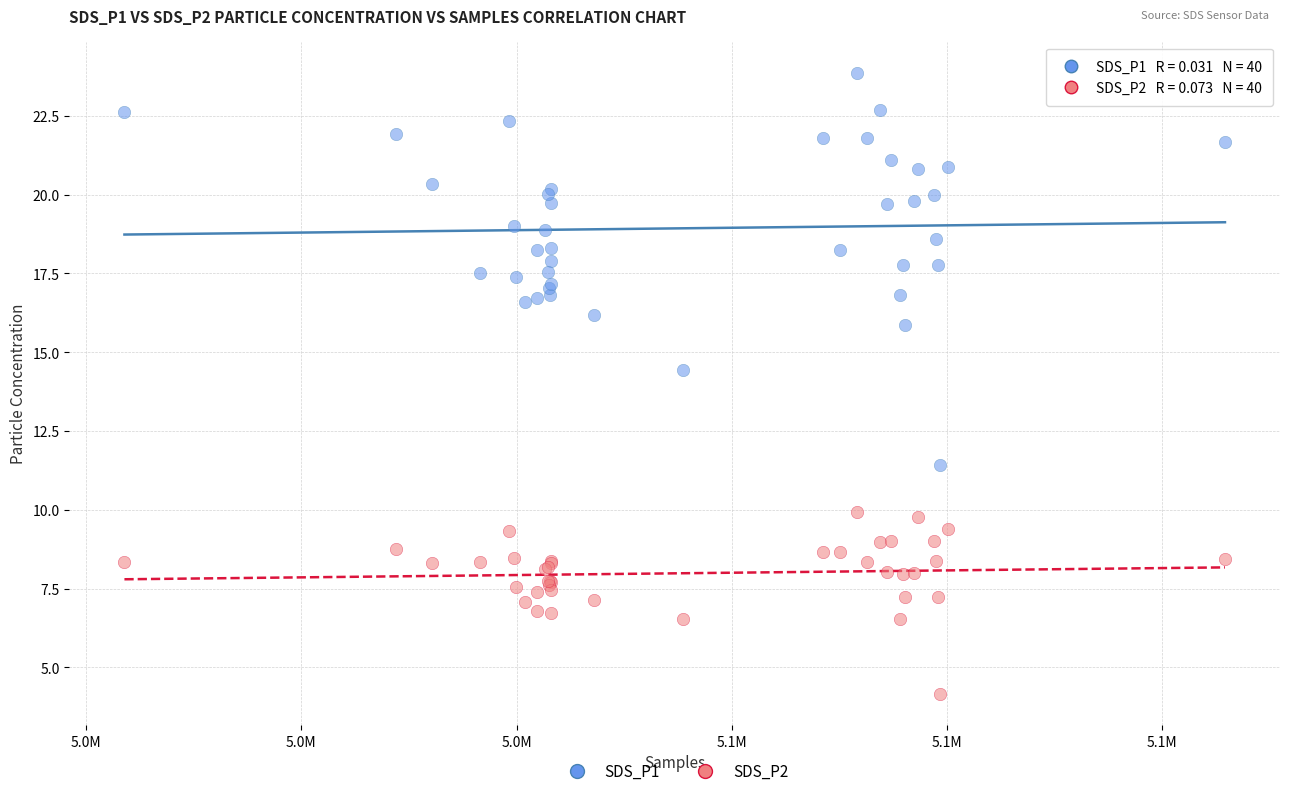

Which series contains the lowest Y value?

SDS_P2